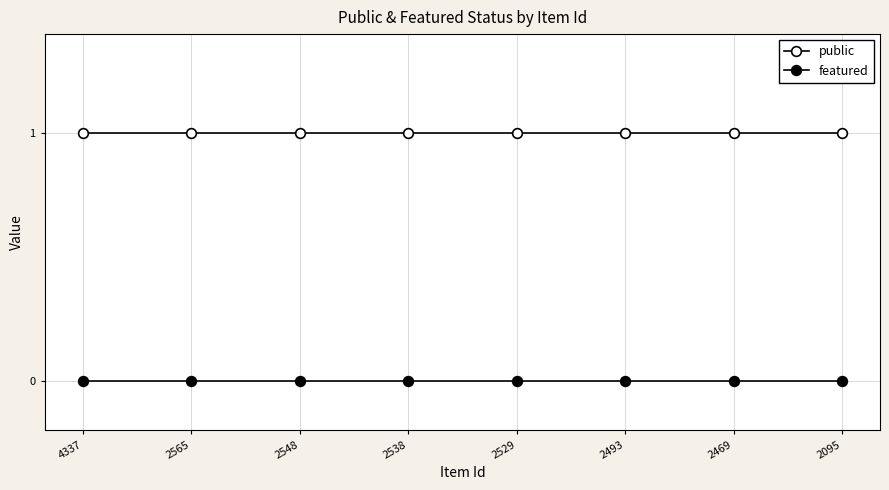

Read the public value at 4337.

1